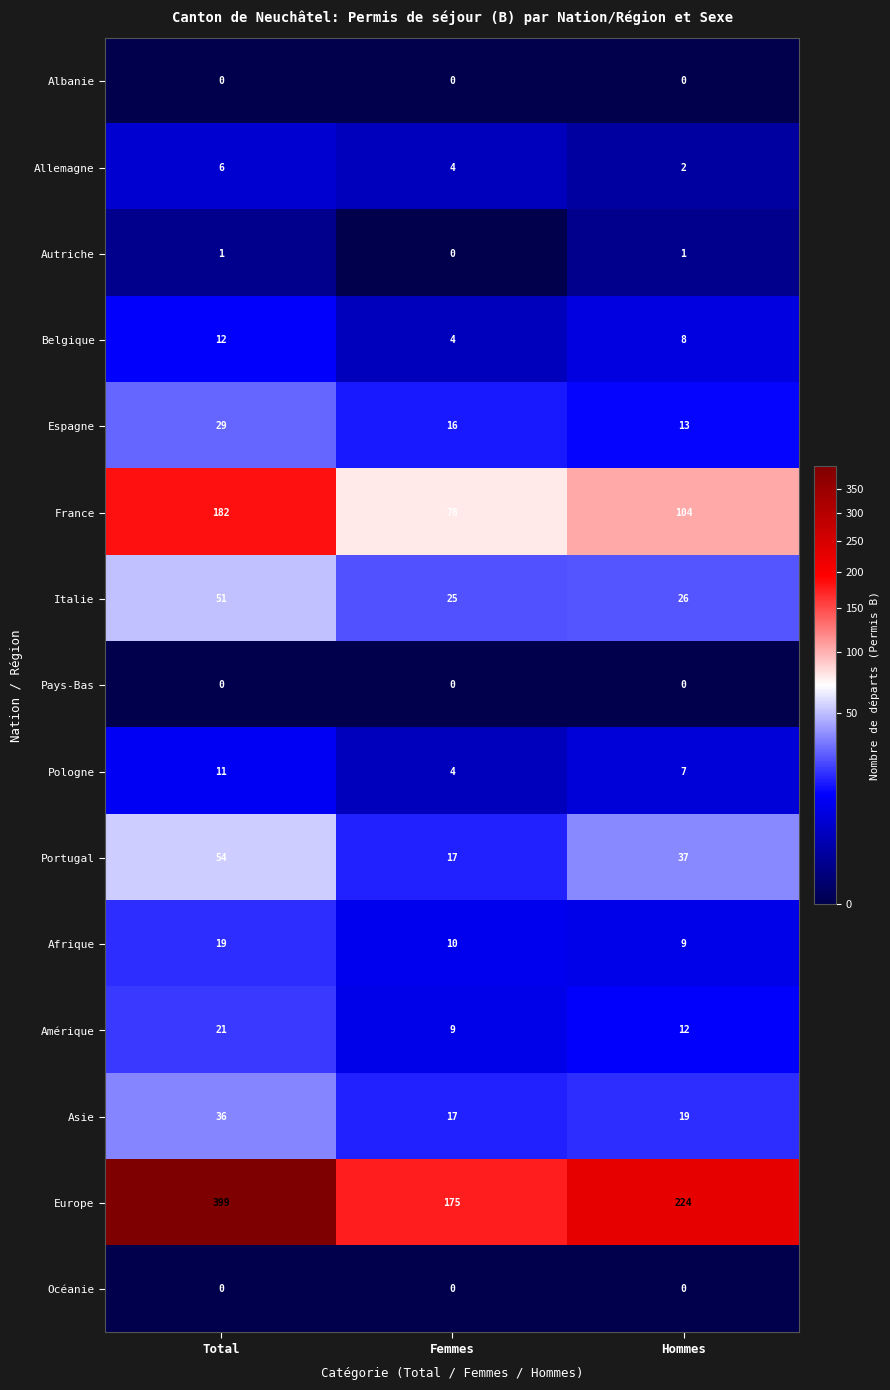

Which series has the largest range (max minus min)?

Europe